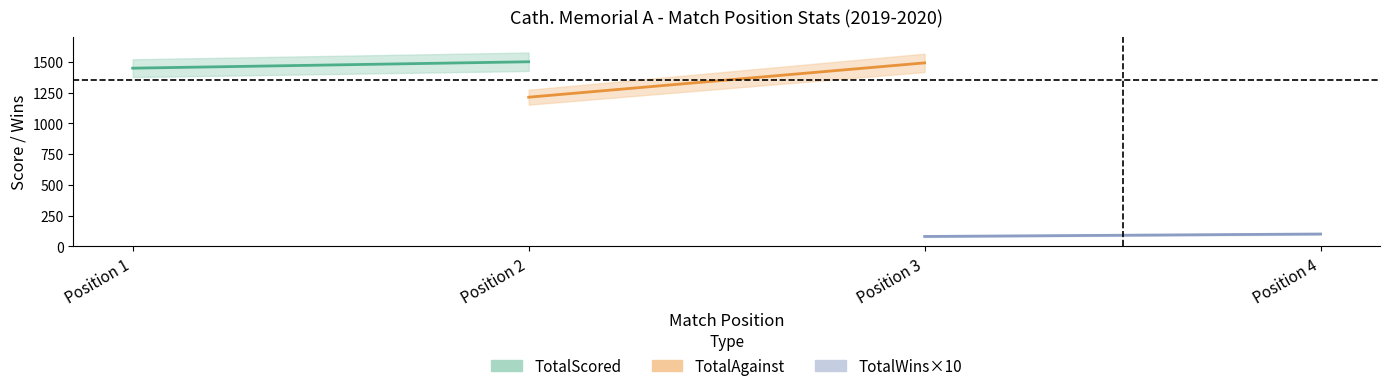

True or false: TotalWins and TotalScored cross at least once.

False